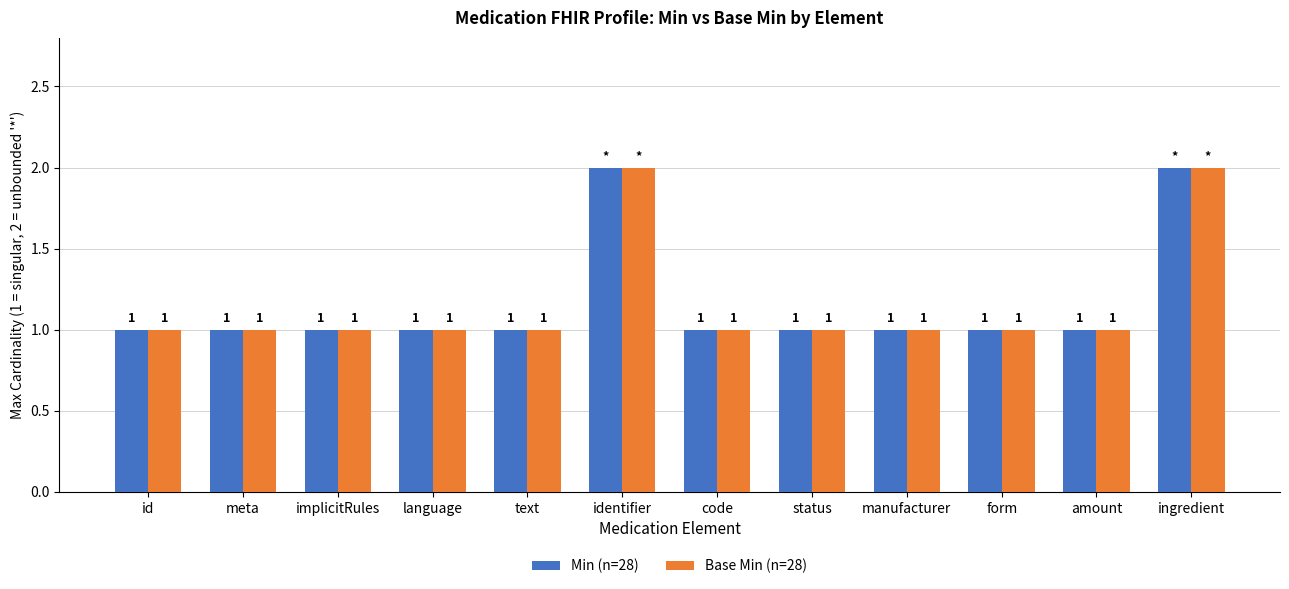

Reading right to left, list all the values displayed in this chart.

Min (n=28): 2	1	1	1	1	1	2	1	1	1	1	1
Base Min (n=28): 2	1	1	1	1	1	2	1	1	1	1	1